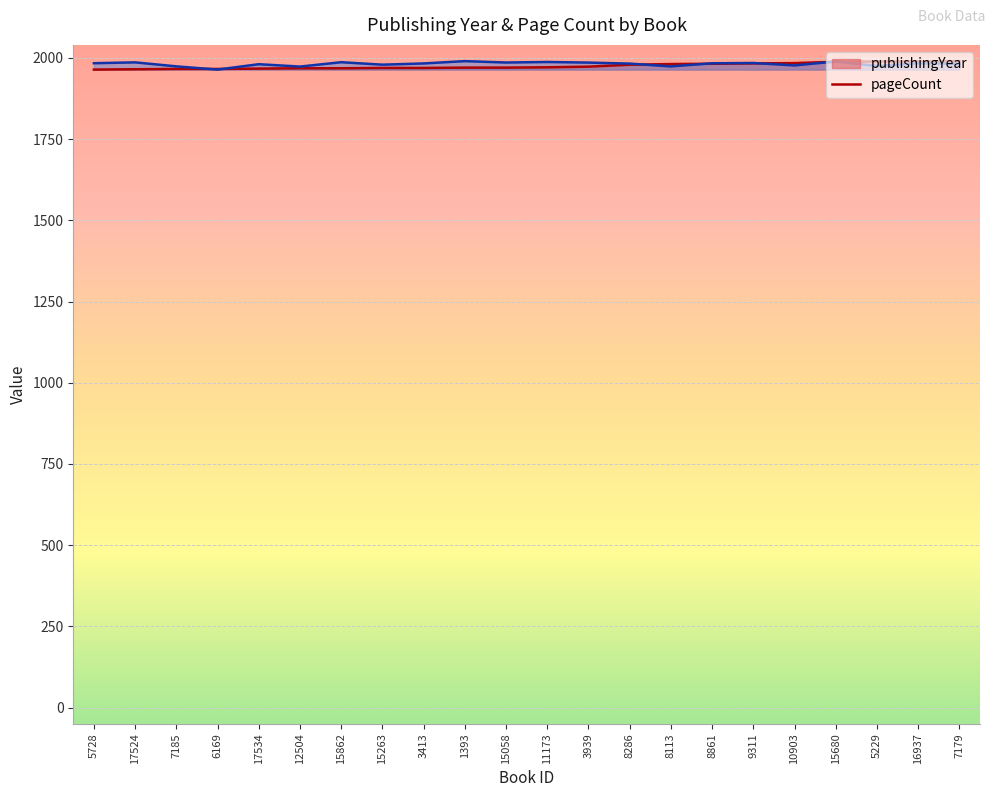

Is this an area chart (filled region under the line)?

No